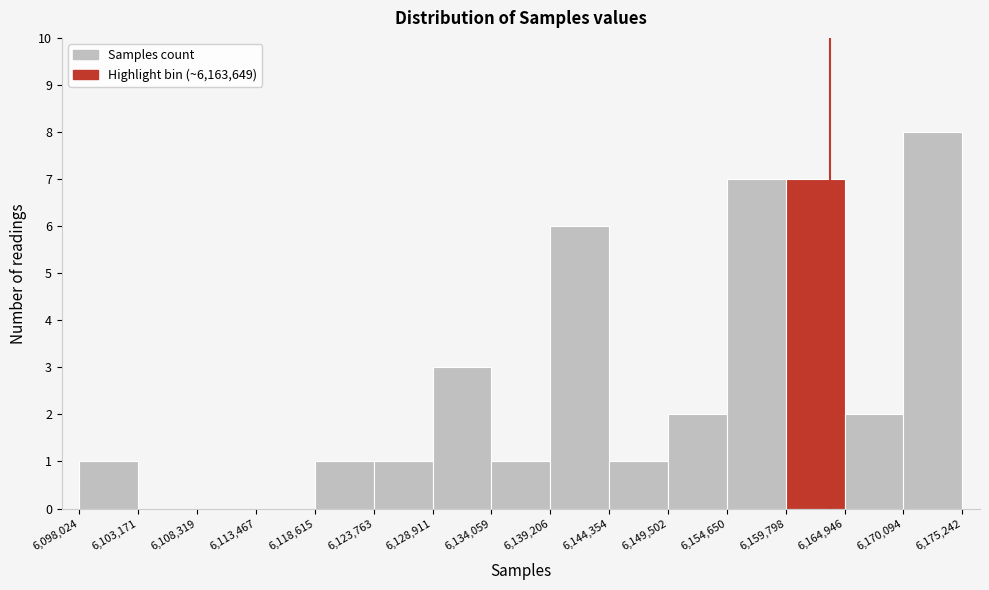

Reading left to right, list every bar in this chart as the range it spans on the x-axis followed by its height. The values are not printed on the chart, so give them approximately, as read against the axis.

6,098,024 to 6,103,171: 1
6,103,171 to 6,108,319: 0
6,108,319 to 6,113,467: 0
6,113,467 to 6,118,615: 0
6,118,615 to 6,123,763: 1
6,123,763 to 6,128,911: 1
6,128,911 to 6,134,059: 3
6,134,059 to 6,139,206: 1
6,139,206 to 6,144,354: 6
6,144,354 to 6,149,502: 1
6,149,502 to 6,154,650: 2
6,154,650 to 6,159,798: 7
6,159,798 to 6,164,946: 7
6,164,946 to 6,170,094: 2
6,170,094 to 6,175,242: 8